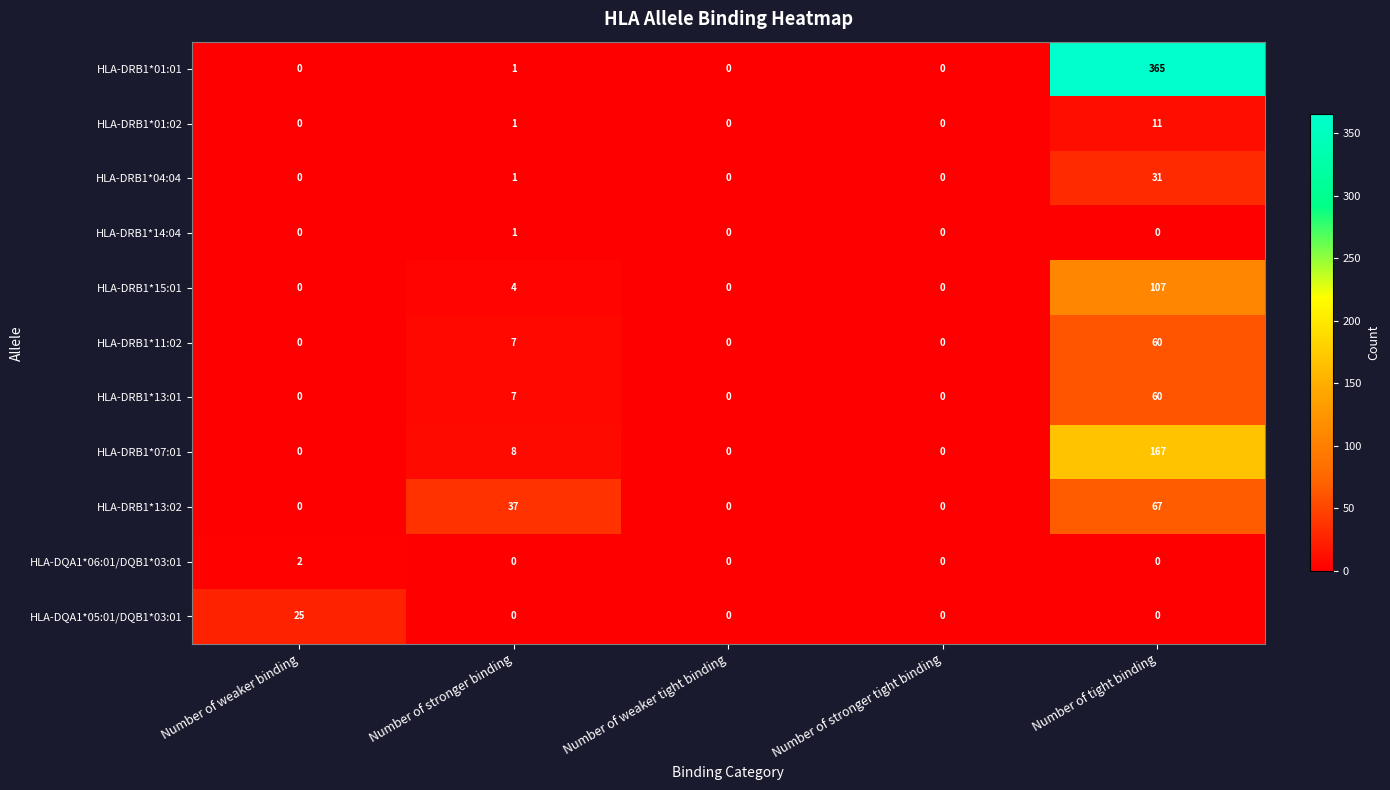

Which series has the widest spread of values?

HLA-DRB1*01:01